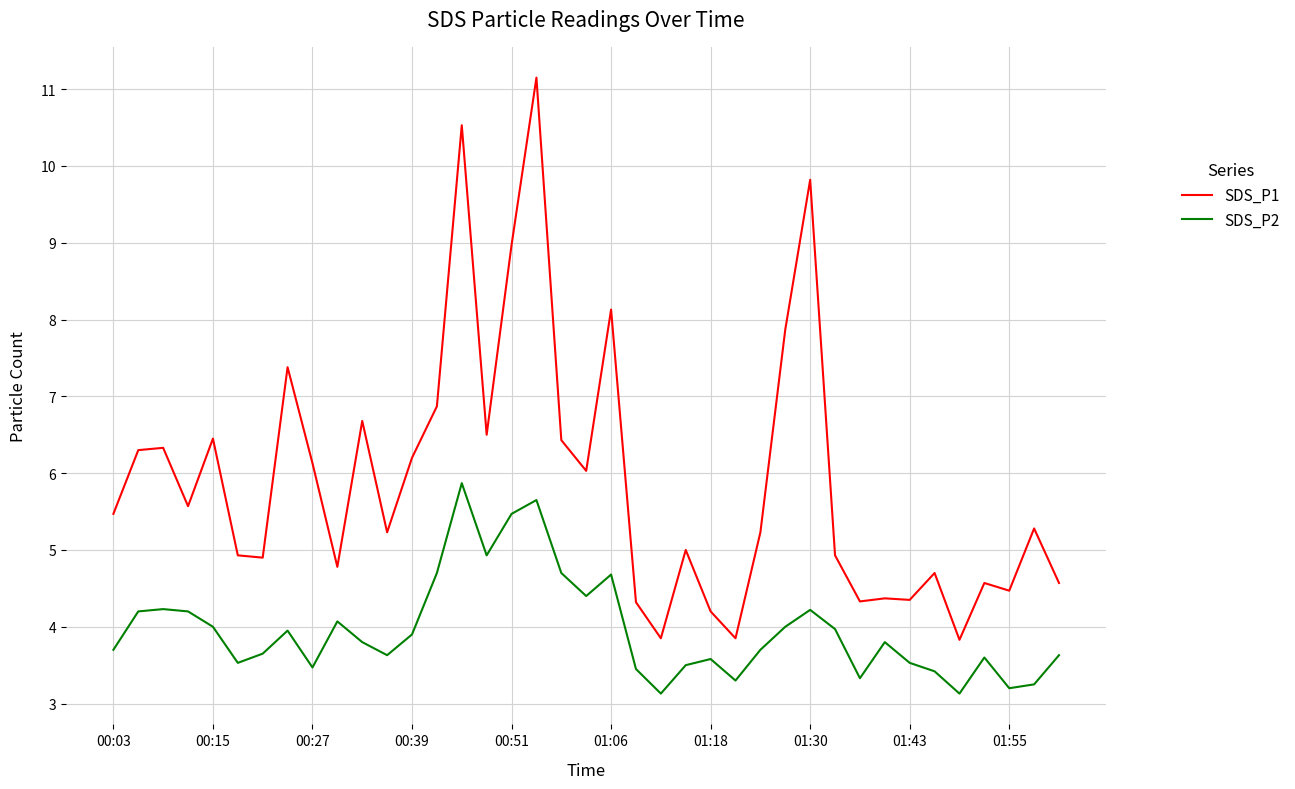

What is the average value of the SDS_P2 series?

4.0